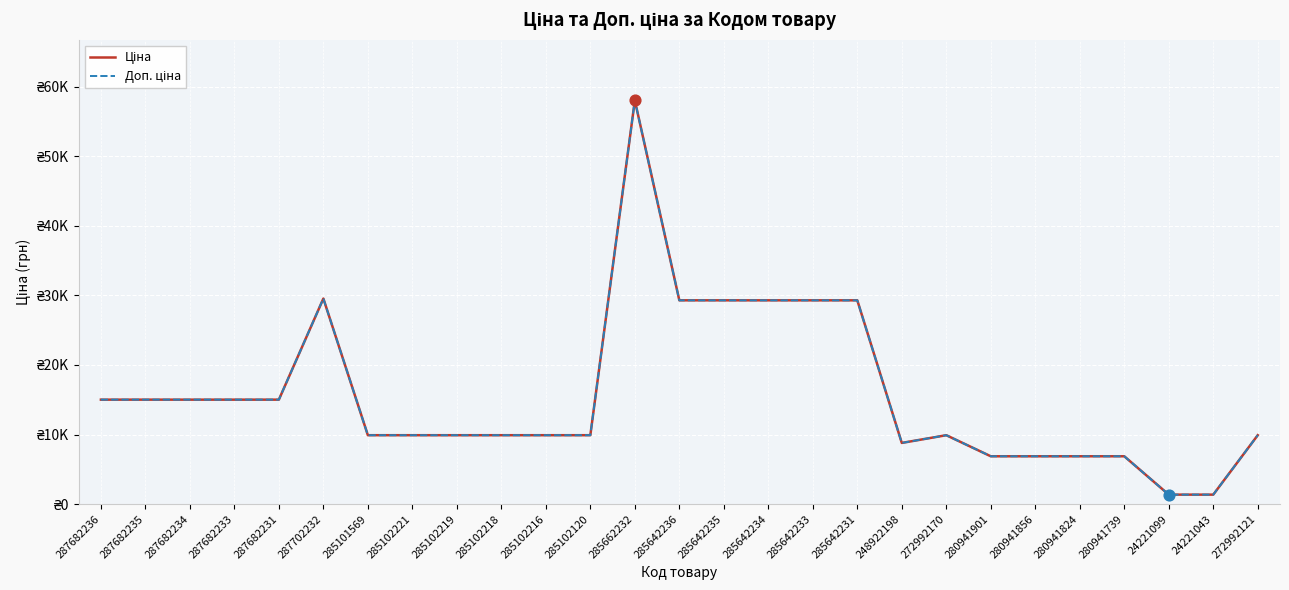

At which category is the sum across all series the highest?

285662232